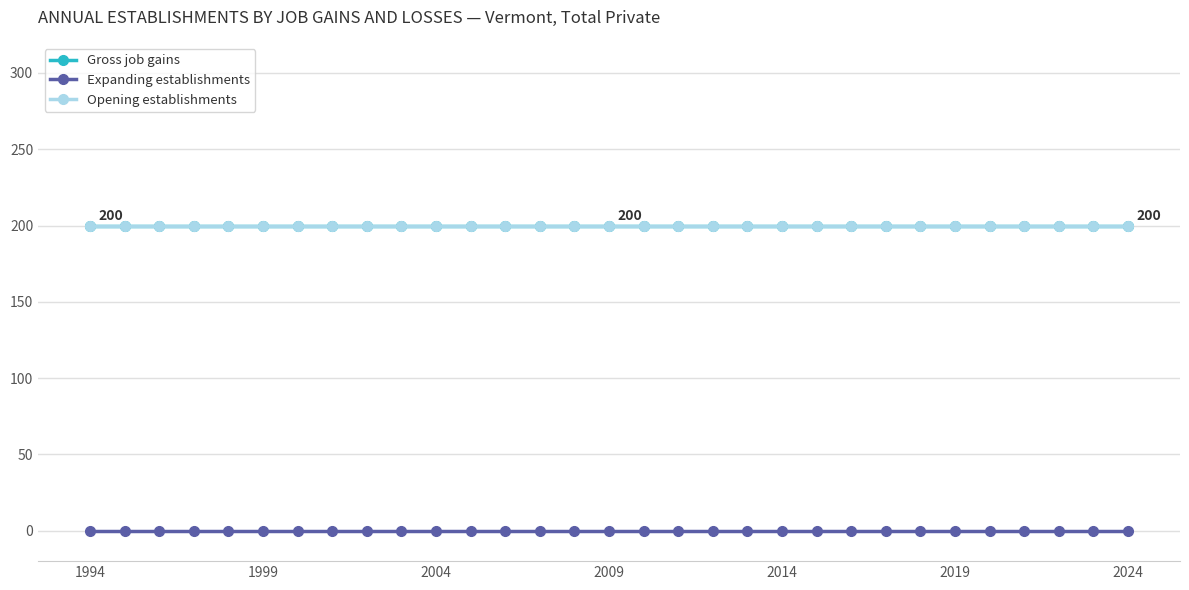

Does the chart have visible grid lines?

Yes